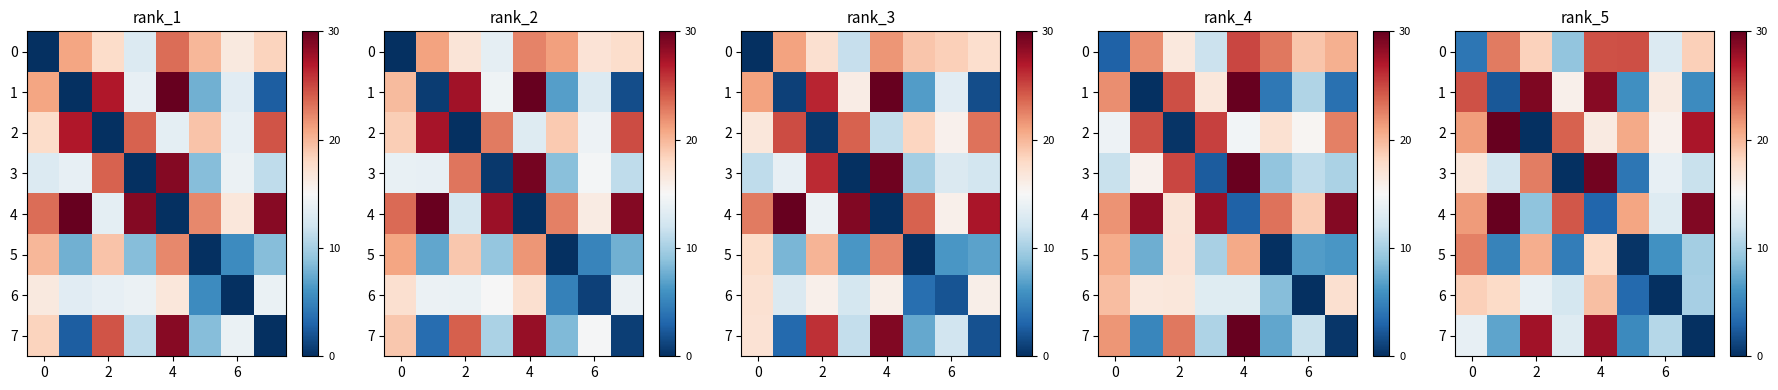

The 1 series shows 46.7 at 2. True or false?

False